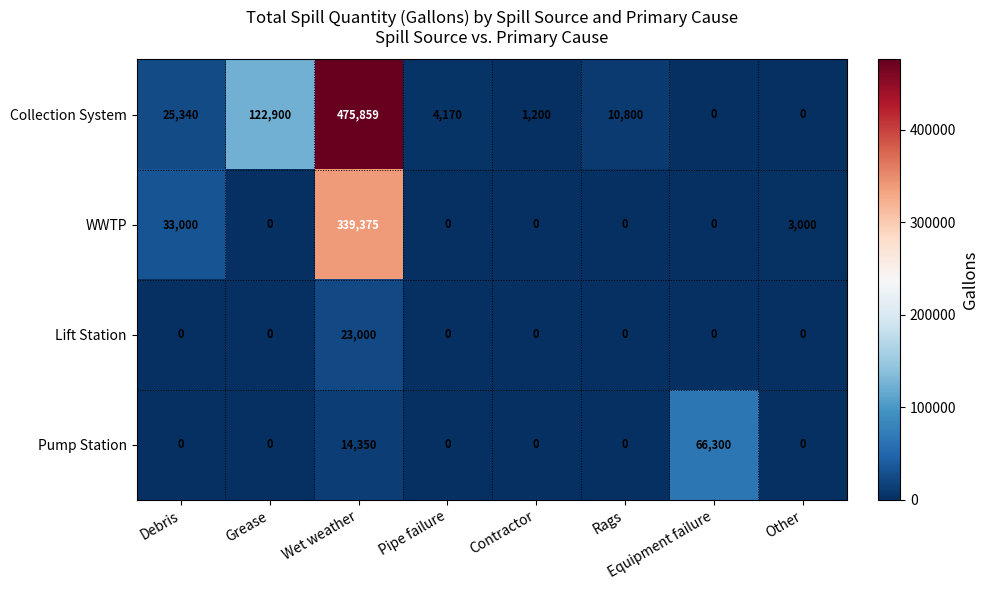

What is the sum of the Collection System values at Debris and Pipe failure?

29510